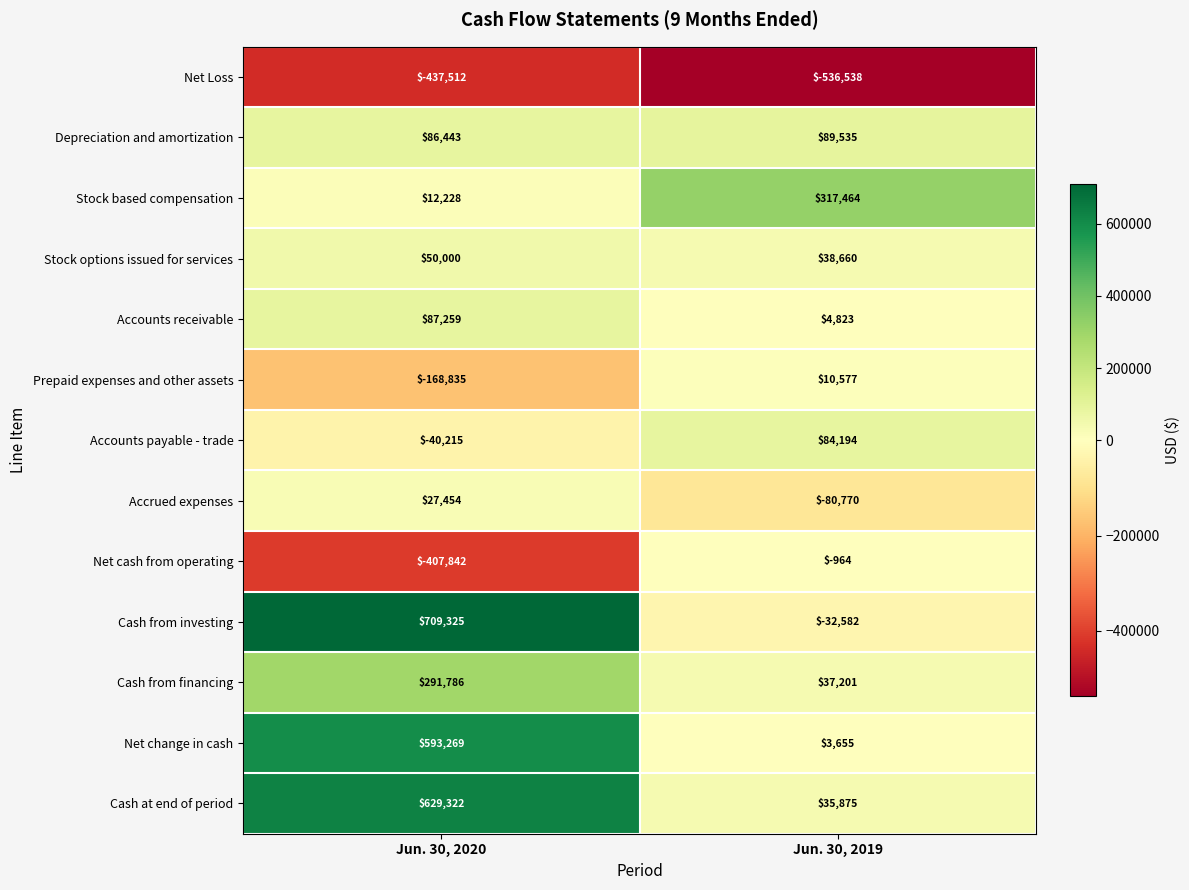

Rank the series by their maximum value, from highest to lowest.

Cash from investing, Cash at end of period, Net change in cash, Stock based compensation, Cash from financing, Depreciation and amortization, Accounts receivable, Accounts payable - trade, Stock options issued for services, Accrued expenses, Prepaid expenses and other assets, Net cash from operating, Net Loss